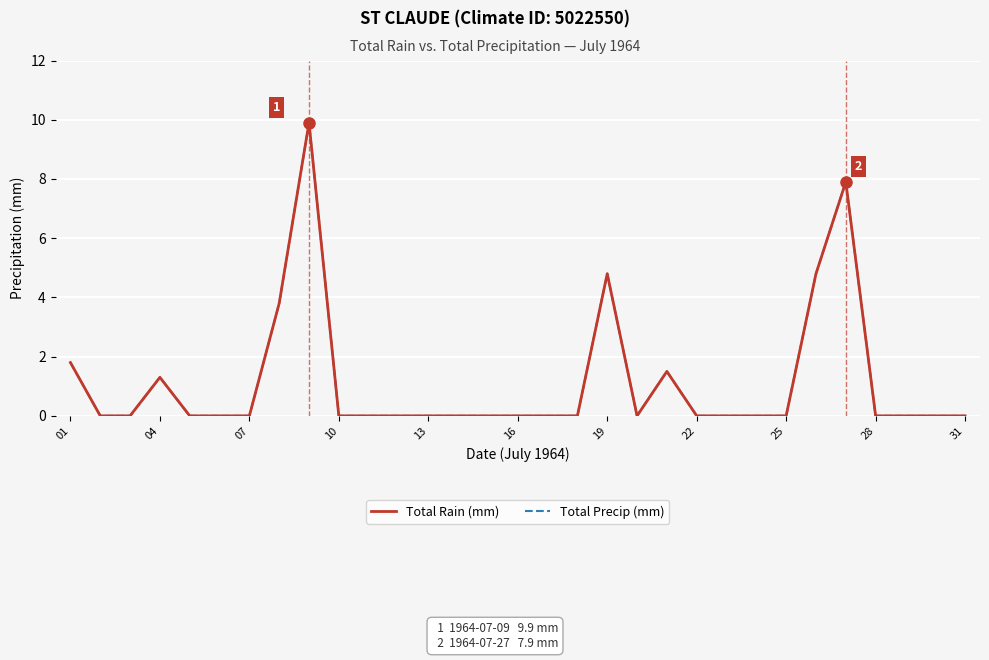

Which series has the largest range (max minus min)?

Total Rain (mm)